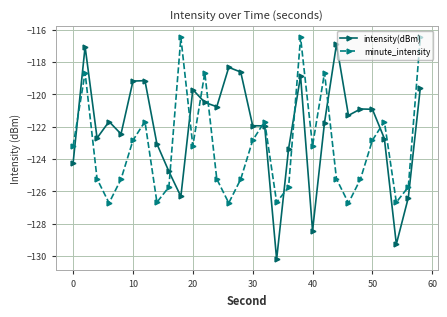

List the series in order of their overall mean, highest first.

intensity(dBm), minute_intensity